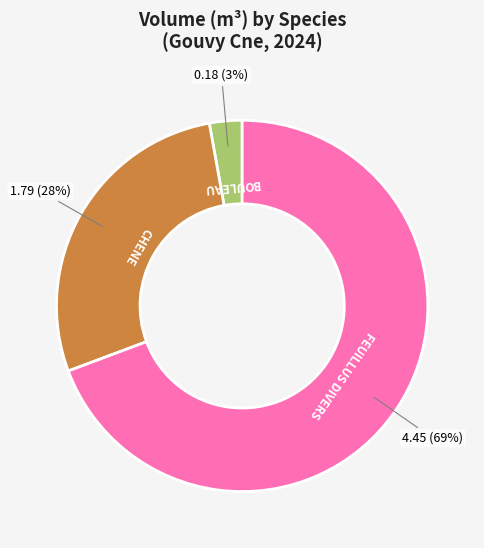

To the nearest percent, what is the difference between the largest and smallest slice percentages?

66%